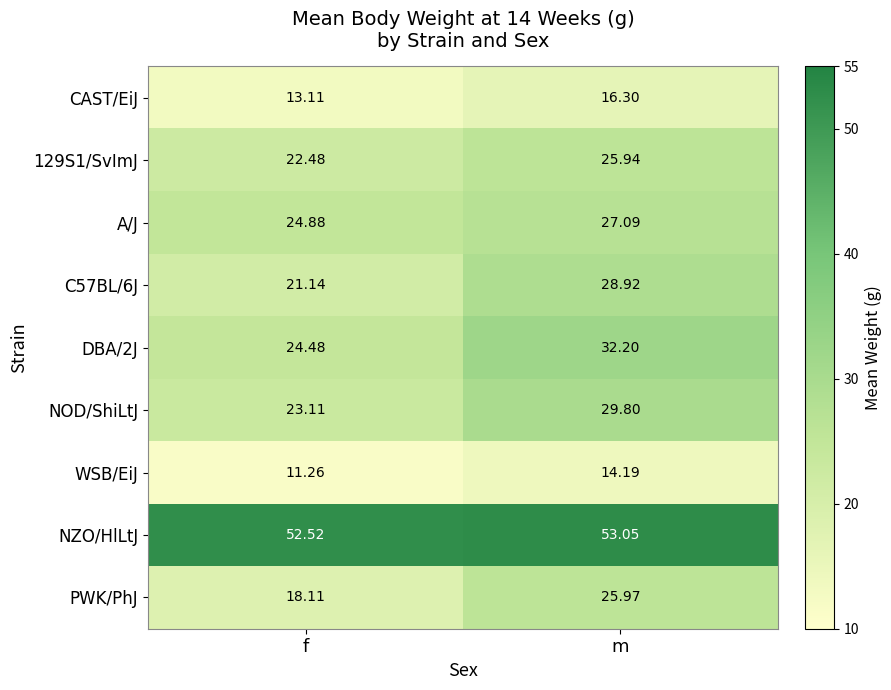

At which category does the chart reach its minimum across all series?

f